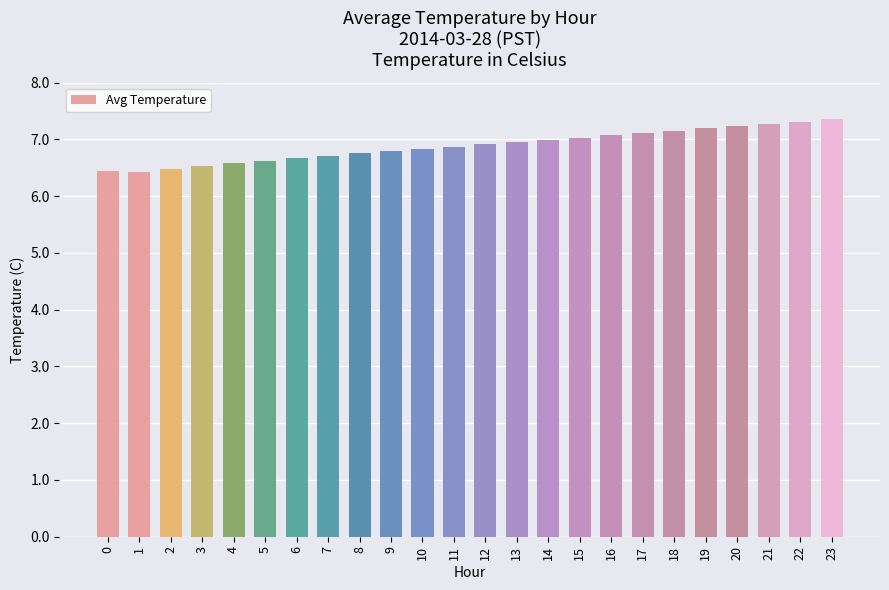

What is the difference between the maximum and minimum values?

0.9